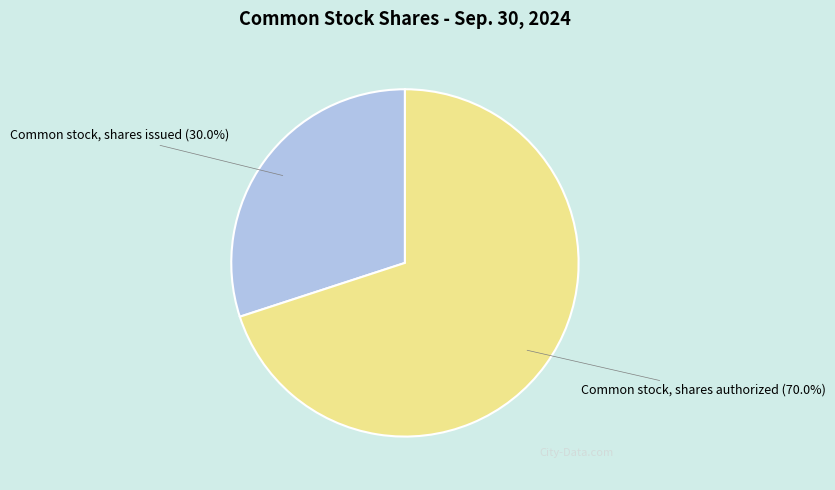

What is the largest slice in the pie chart?

Common stock, shares authorized